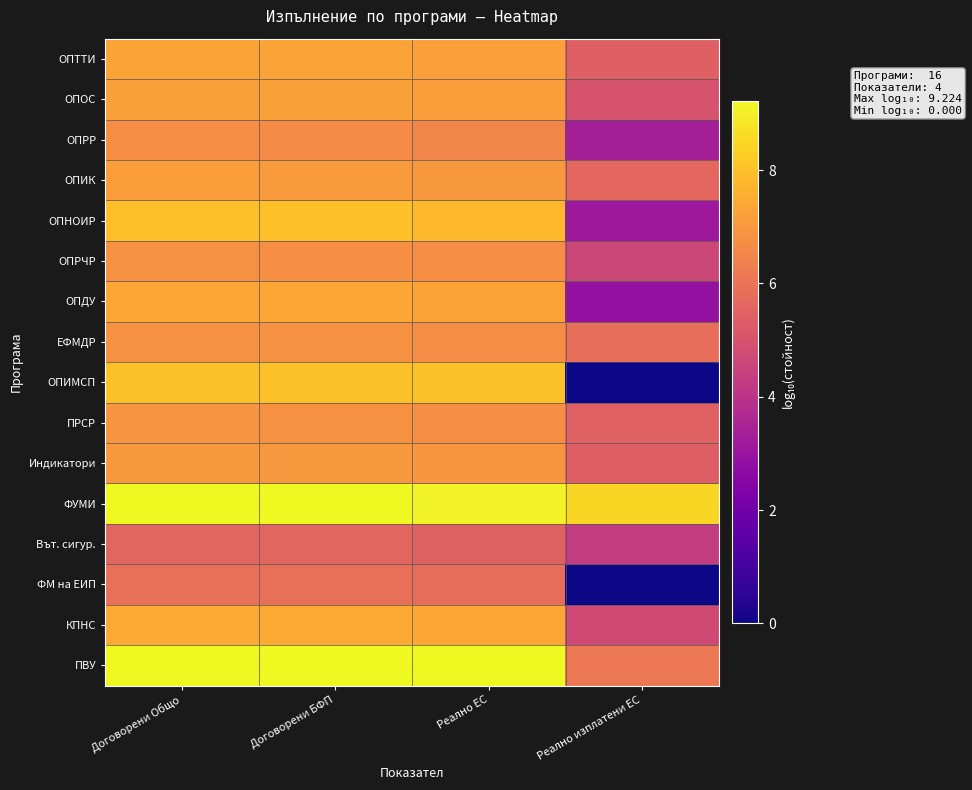

At which category is the sum across all series the highest?

Договорени Общо